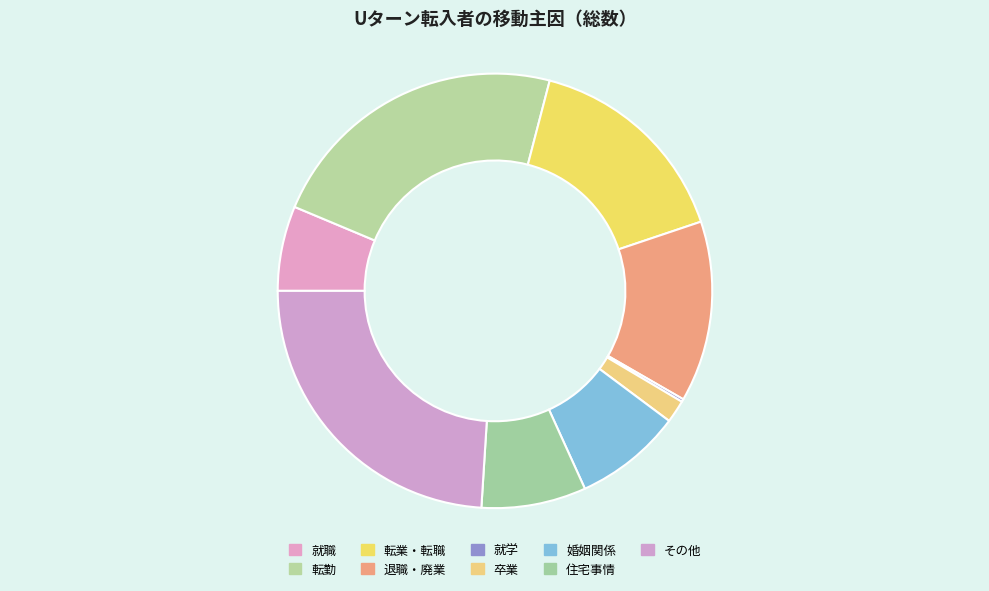

Is there any slice that represents more than half of the pie?

No